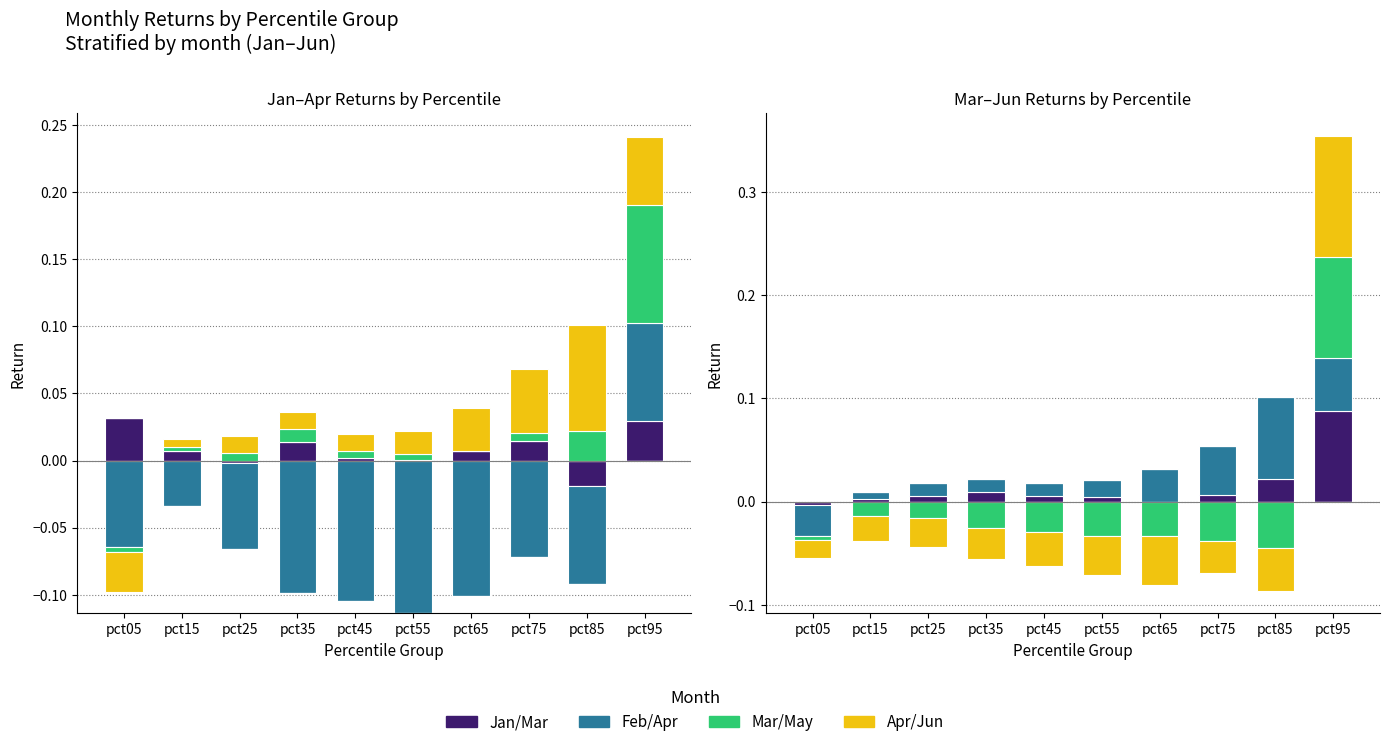

The value of May at pct65 is -0.0. True or false?

False